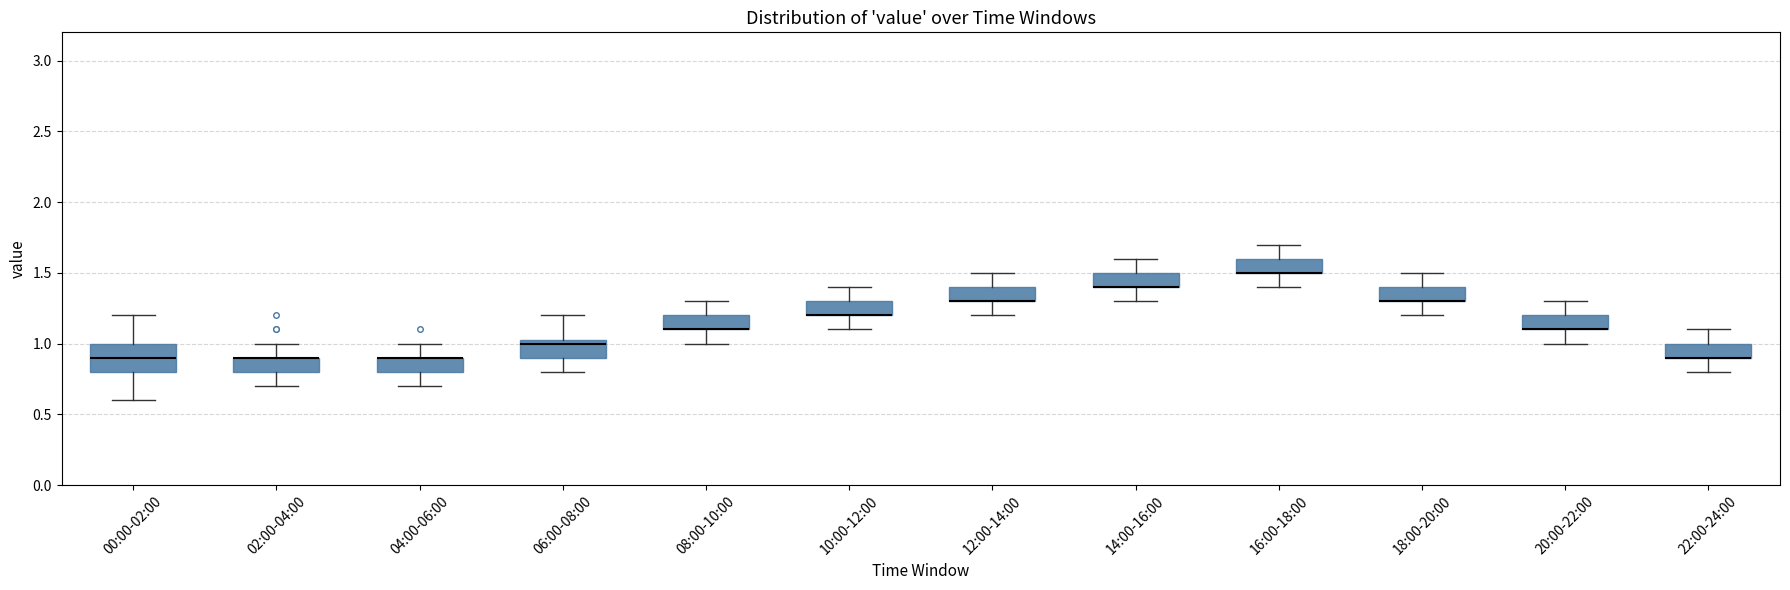

Where is the lower edge of the box for 10:00-12:00 on the y-axis? The values are not printed on the chart, so give them approximately, as read against the axis.

1.20